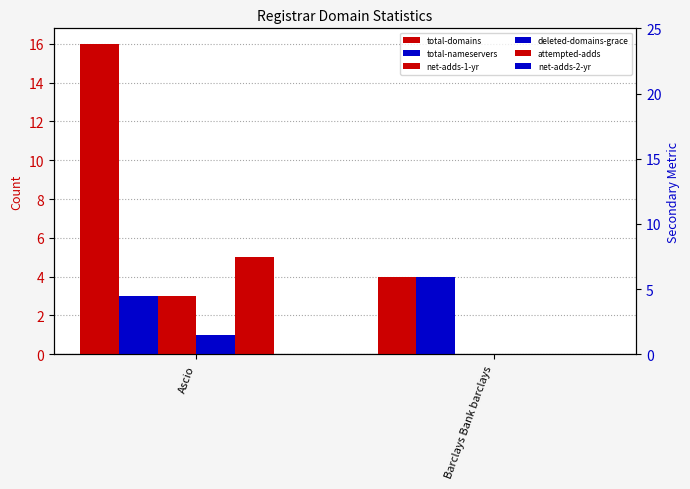

What is the difference between the maximum and minimum values in the net-adds-1-yr series?

3